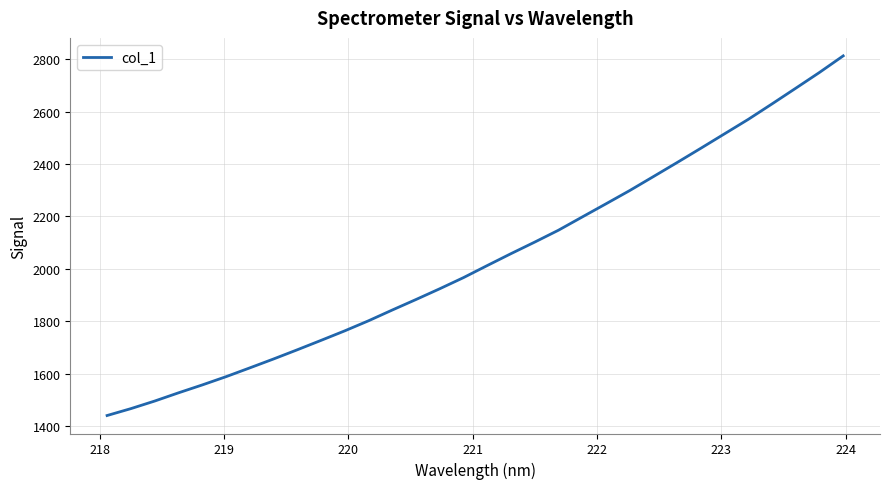

What is the difference between the maximum and minimum values?

1373.3